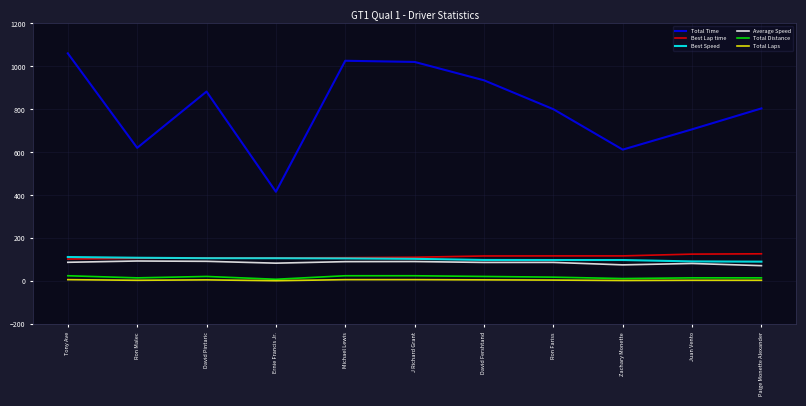

Which series has the widest spread of values?

Total Time